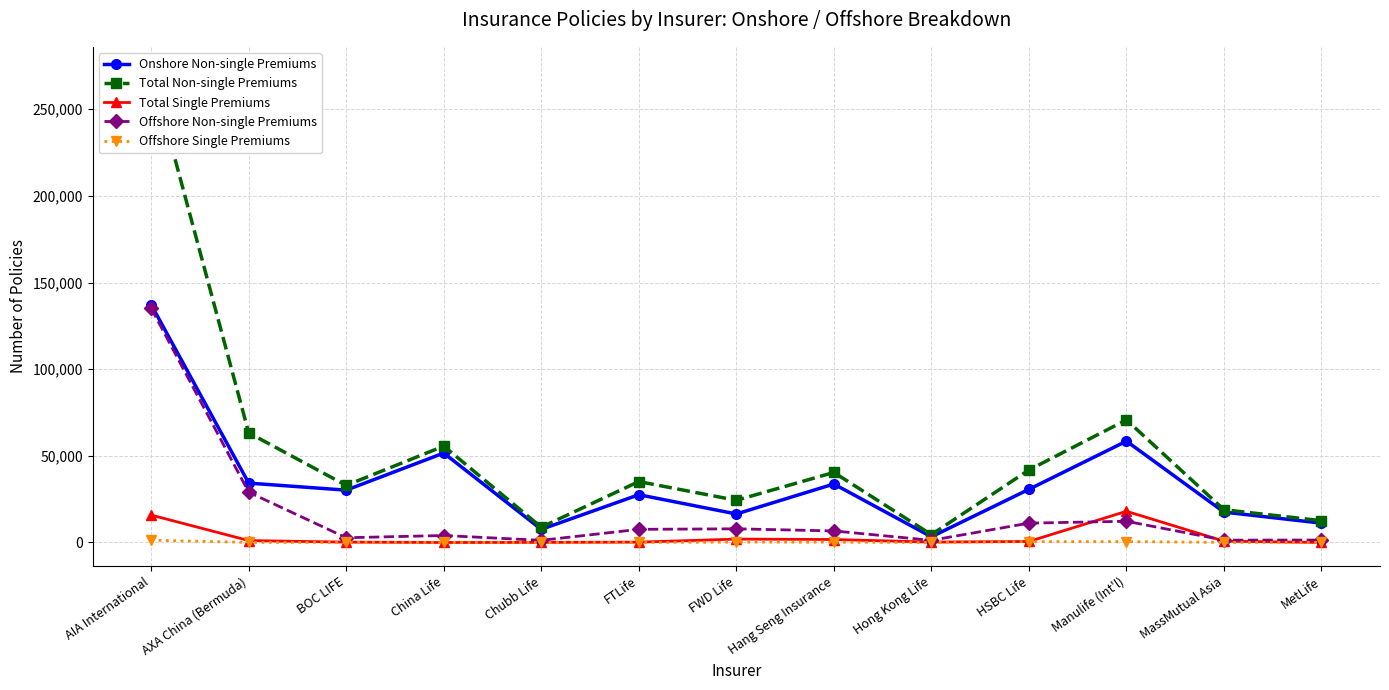

True or false: Total Non-single Premiums has more than 1 interior local peaks.

True